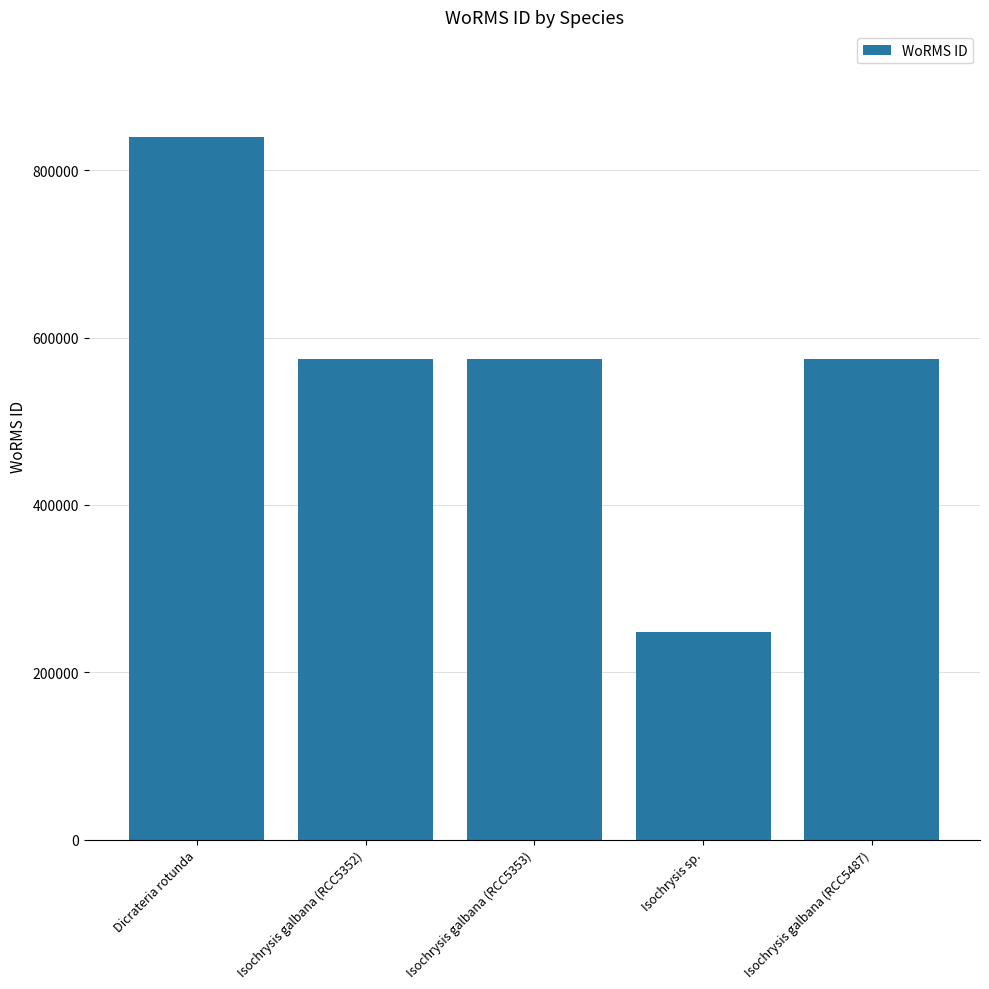

Reading left to right, what are all the values shown in this chart?

840109	573884	573884	248124	573884